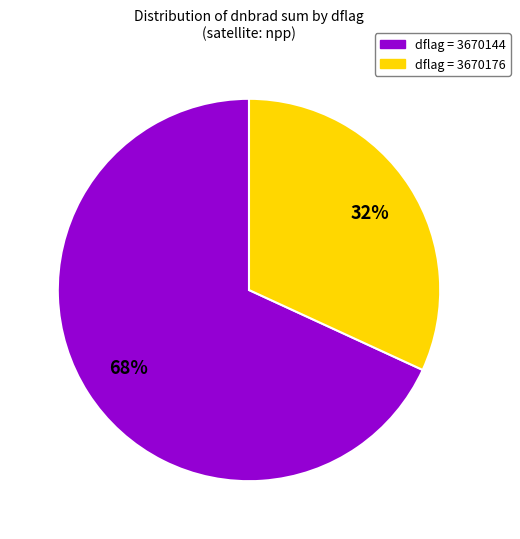

To the nearest percent, what is the difference between the largest and smallest slice percentages?

36%